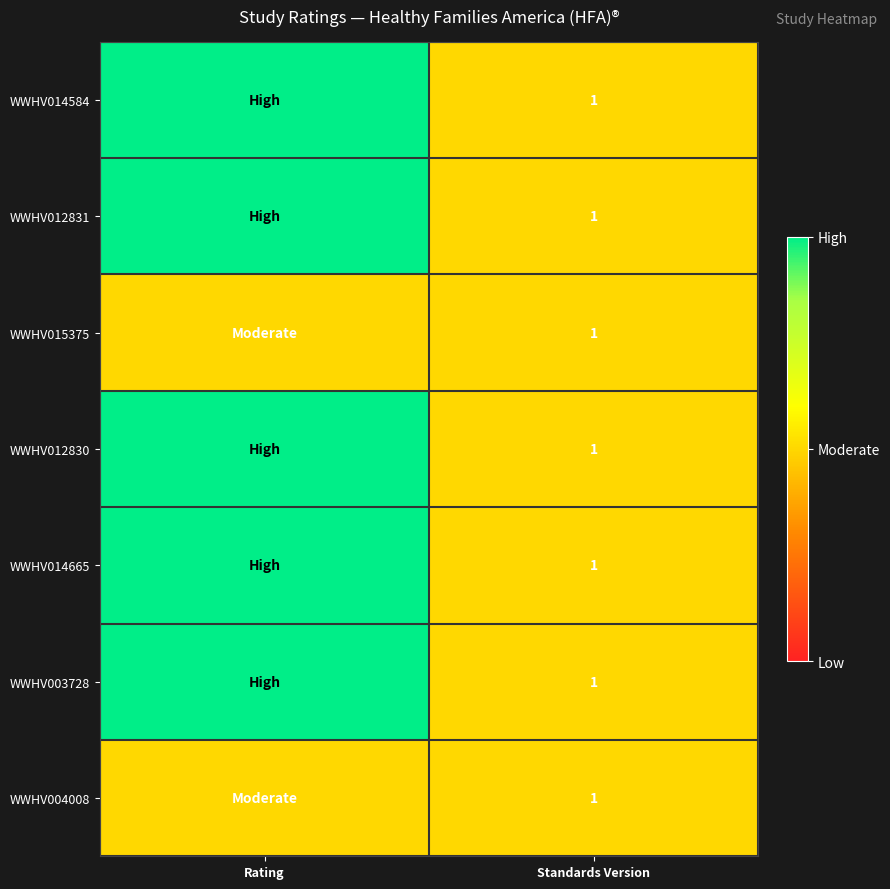

True or false: WWHV012830 has a value of 2 at Standards Version.

False